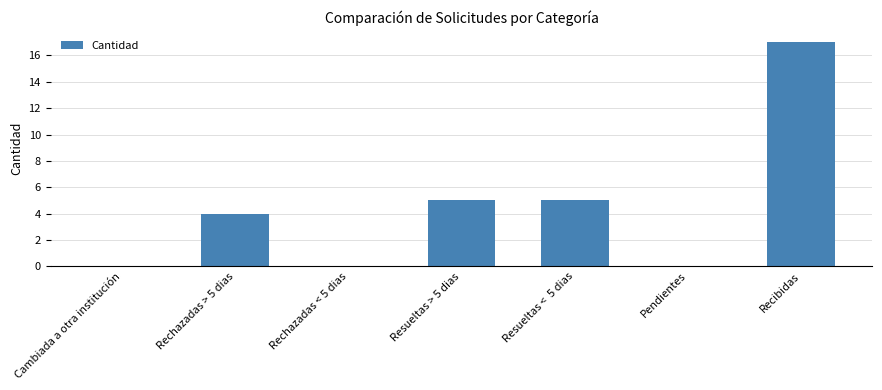

Reading right to left, extract all data points from this chart.

17	0	5	5	0	4	0